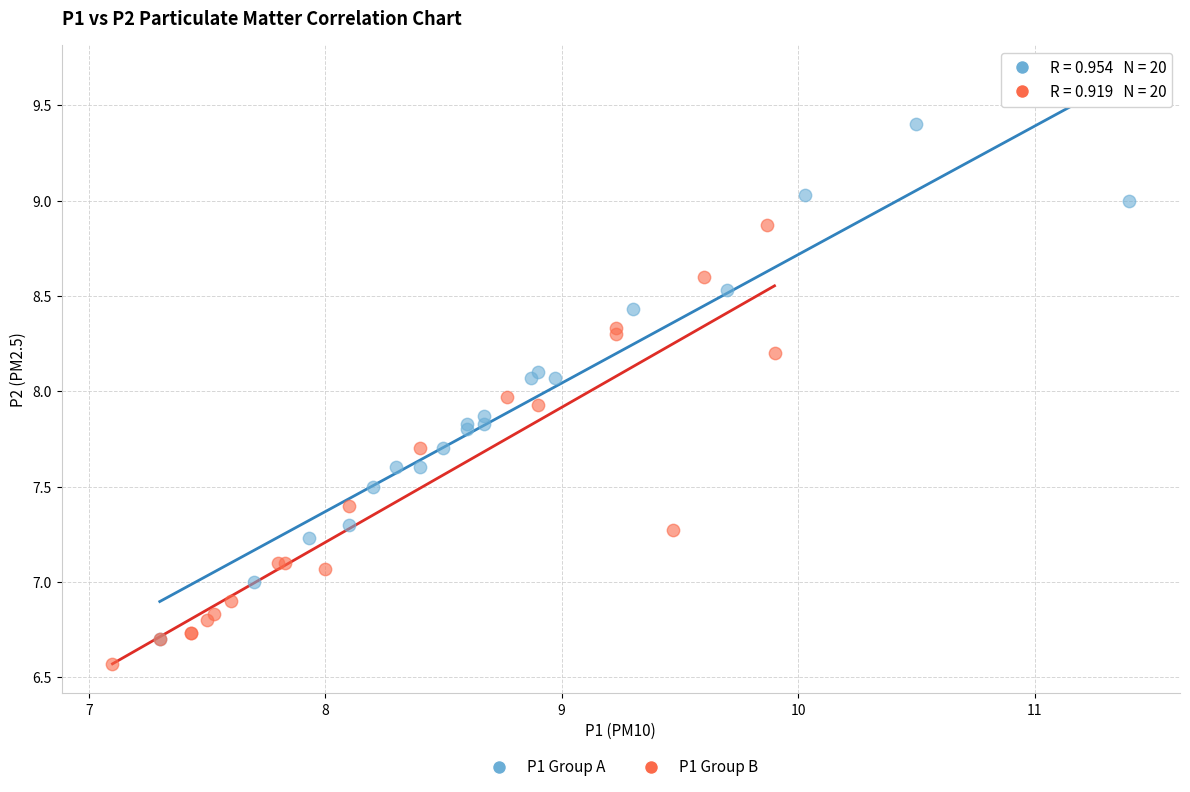

Which series reaches the maximum Y coordinate?

P1 Group A